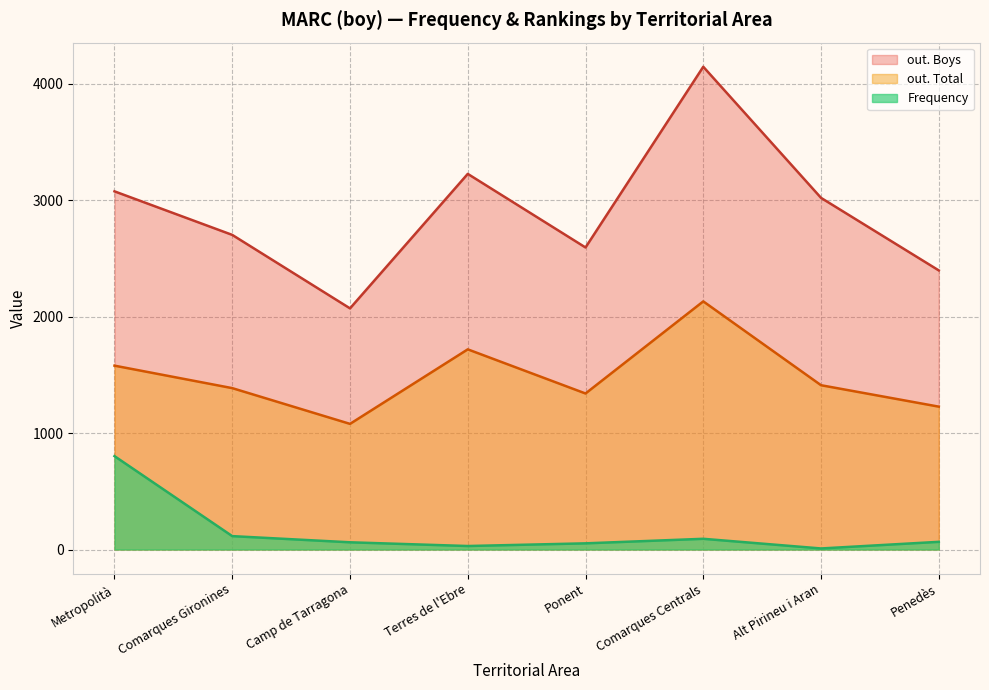

Rank the series by their average value, from lowest to highest.

Frequency, out. Total, out. Boys